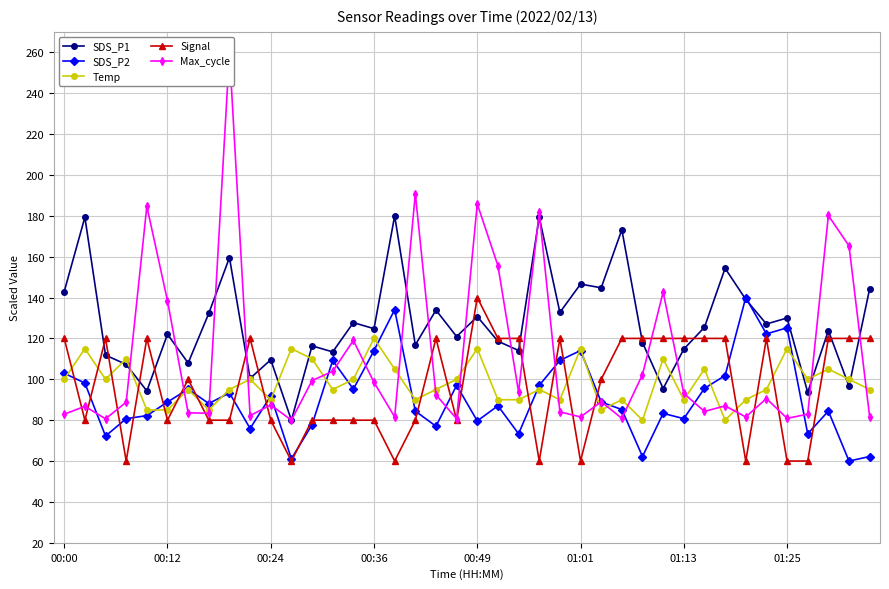

Is it true that Signal equals 80.0 at 00:24?

True